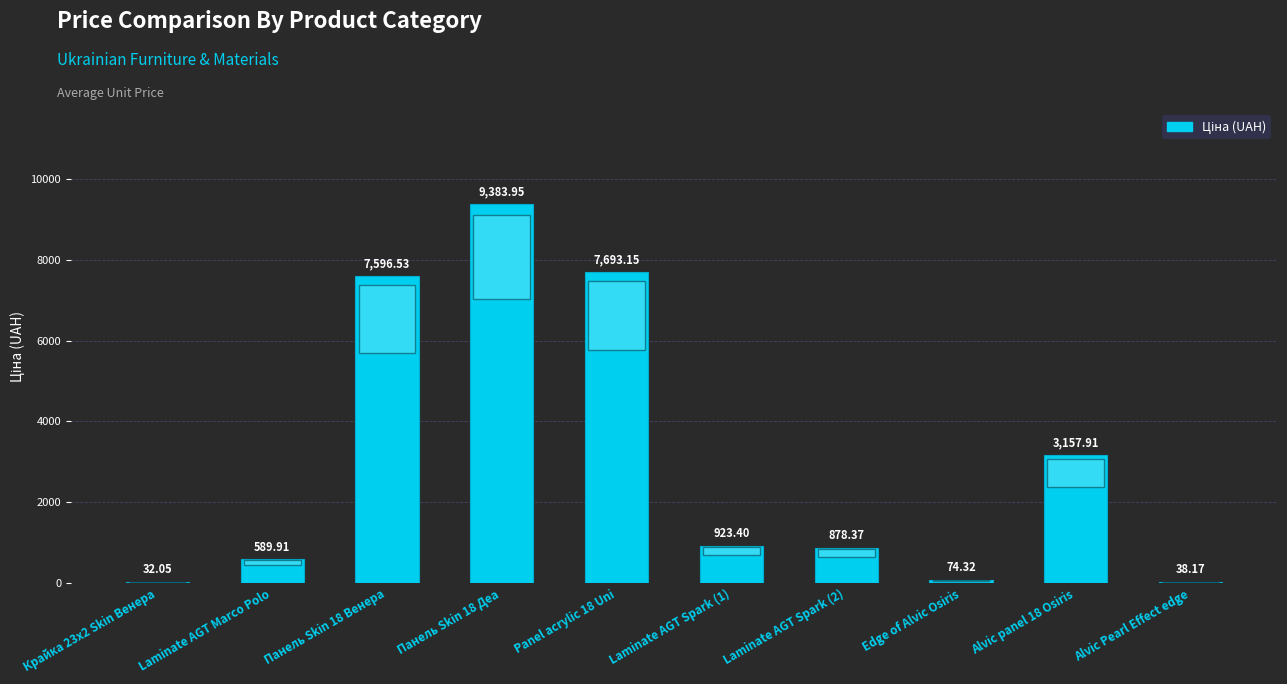

Between Edge of Alvic Osiris and Крайка 23x2 Skin Венера, which is larger?

Edge of Alvic Osiris